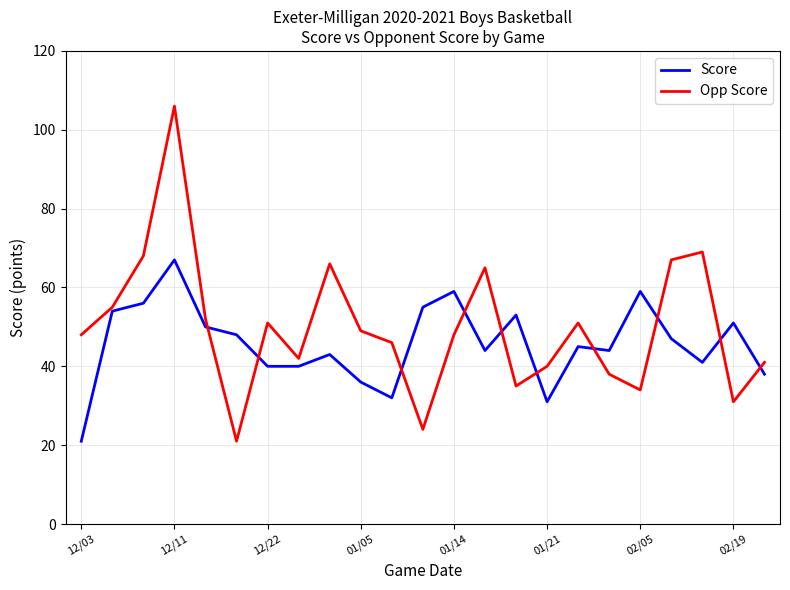

What is the minimum value for Score?

21